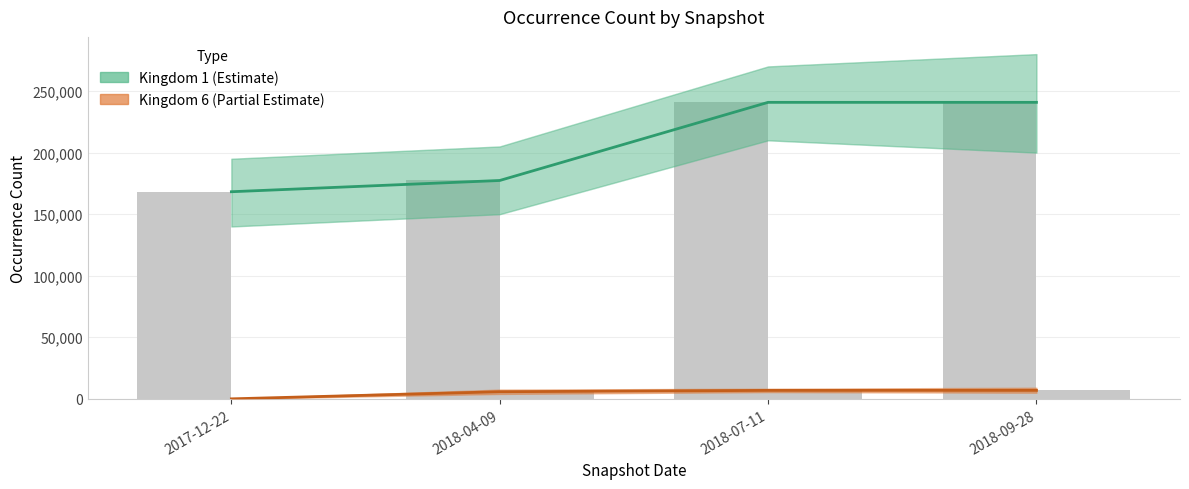

What is the label of the 3rd bar from the right?

2018-04-09